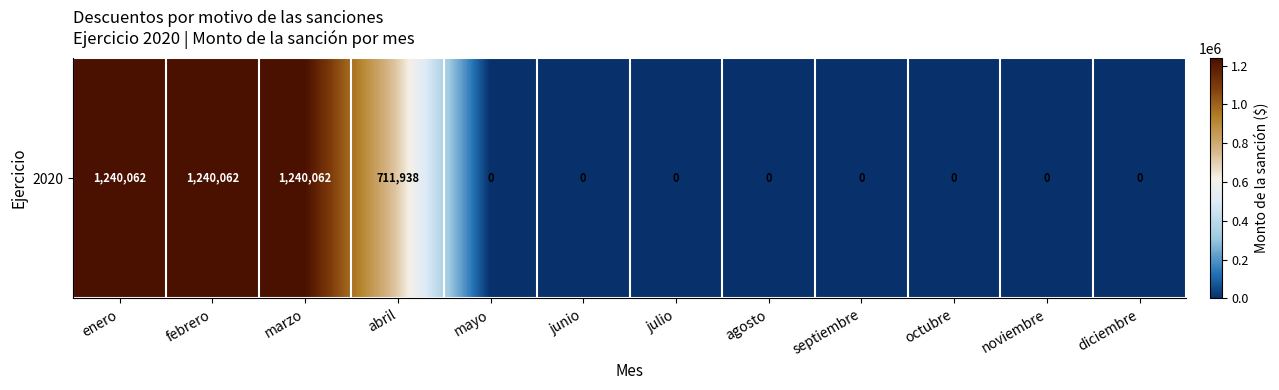

At which label is the value closest to 620030?

abril